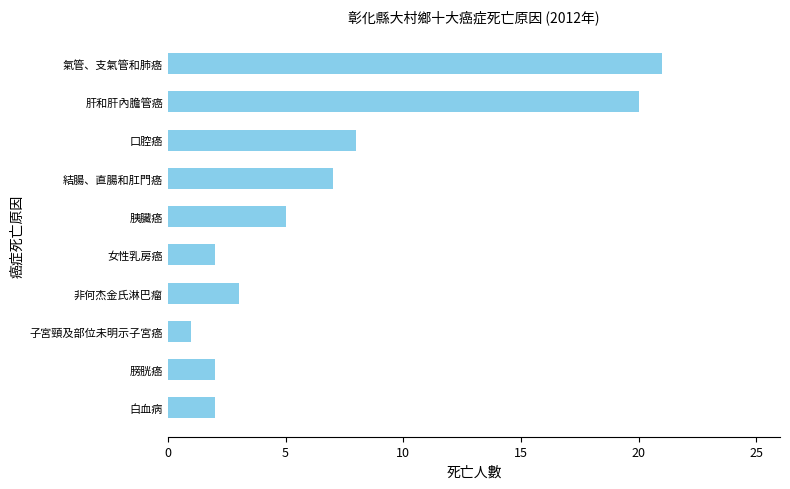

Is it true that the value at 胰臟癌 is 7?

False